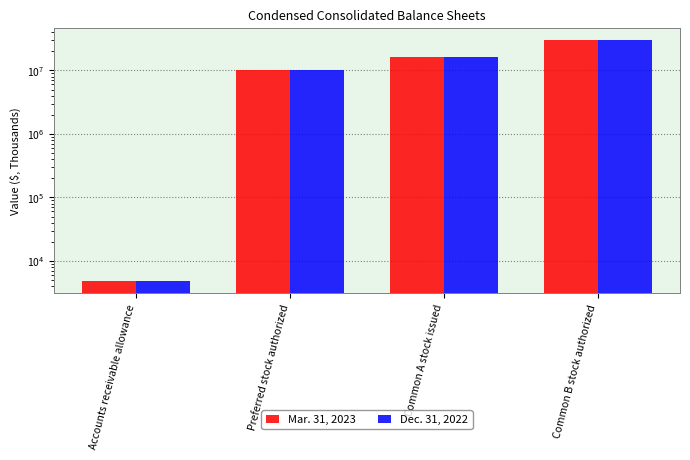

The value of Dec. 31, 2022 at Common B stock authorized is 42303432. True or false?

False